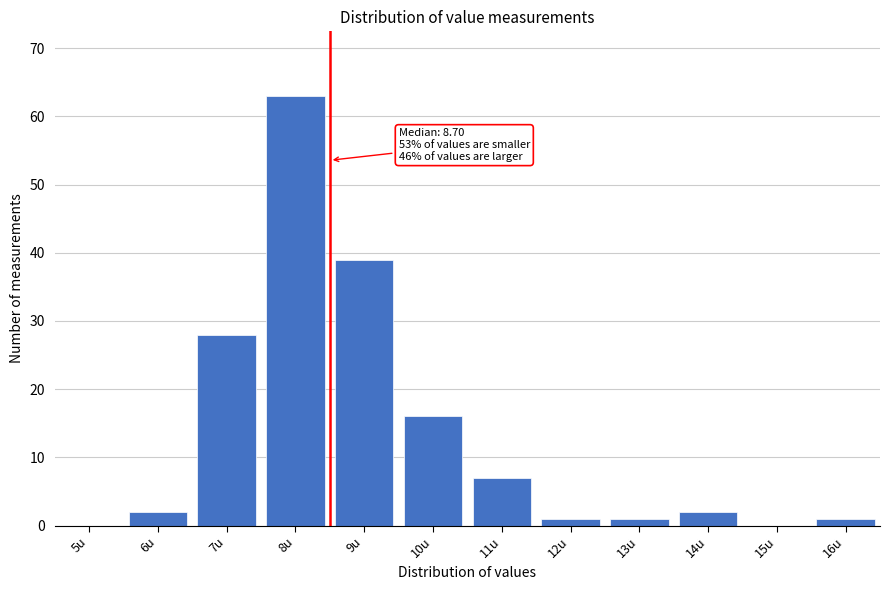

Reading left to right, what are all the values shown in this chart?

5u=0	6u=2	7u=28	8u=63	9u=39	10u=16	11u=7	12u=1	13u=1	14u=2	15u=0	16u=1